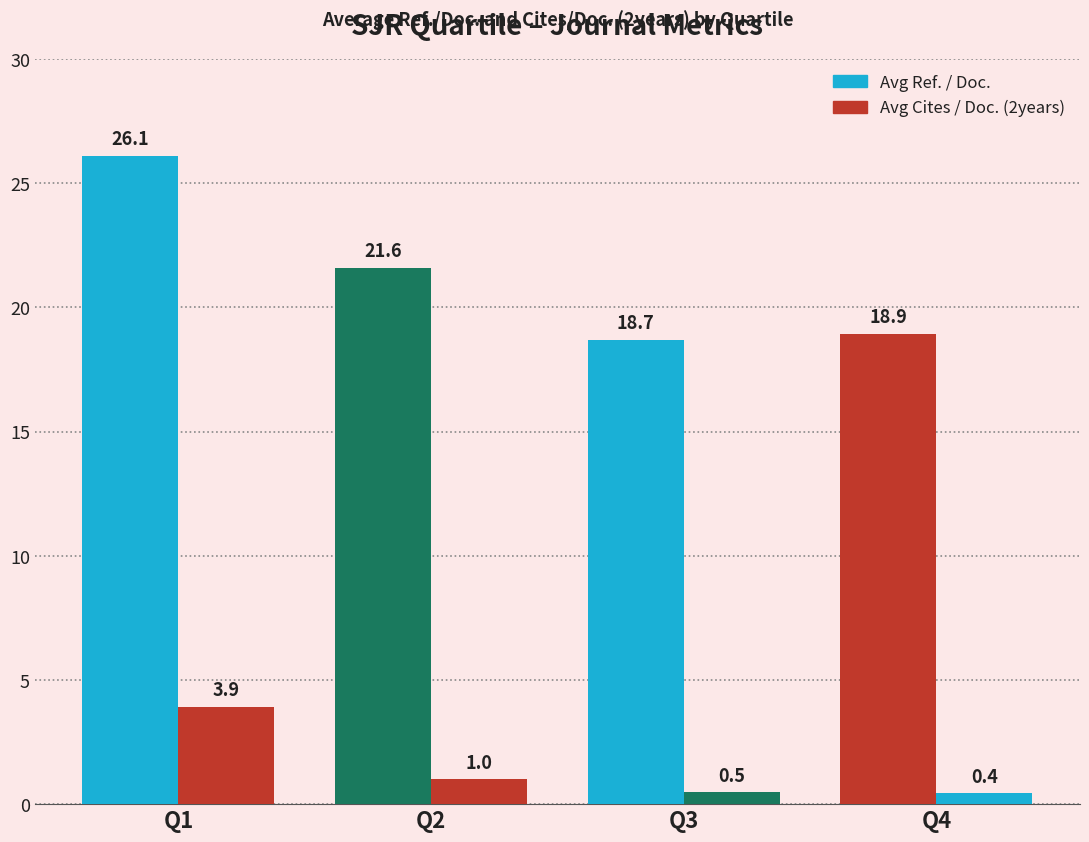

What is the average value of the Avg Ref. / Doc. series?

21.3